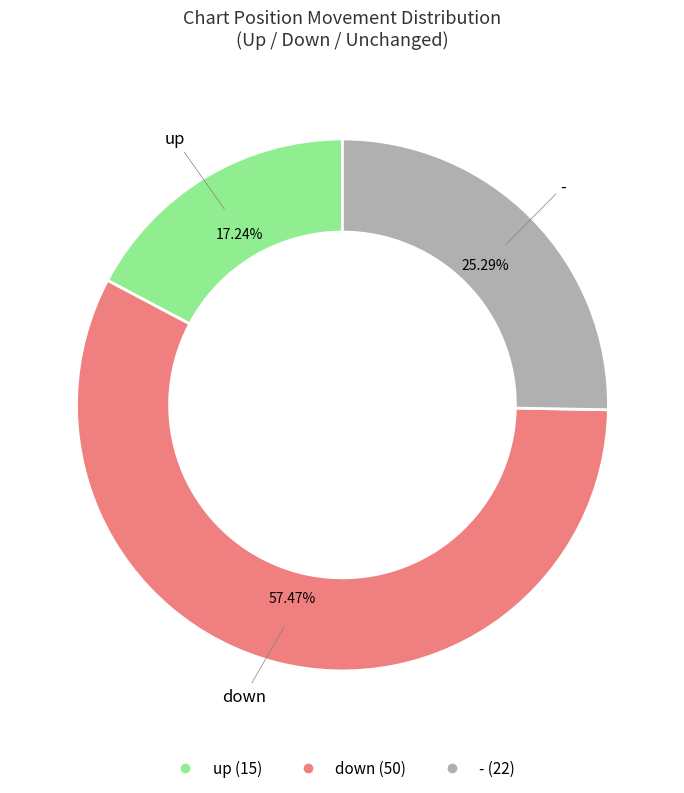

To the nearest percent, what is the difference between the largest and smallest slice percentages?

40%